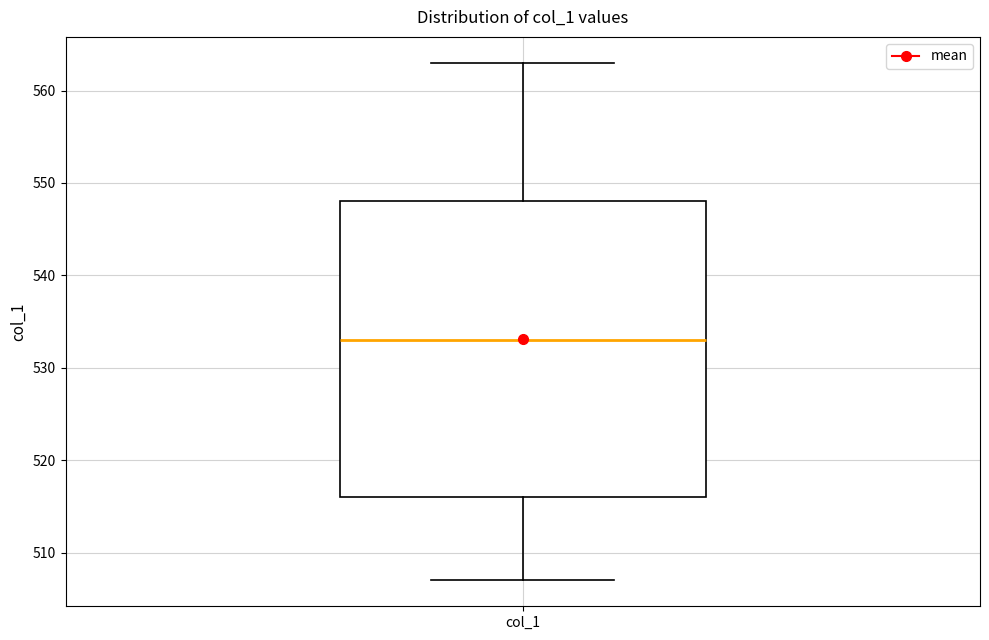

Where is the upper edge of the box for col_1 on the y-axis? The values are not printed on the chart, so give them approximately, as read against the axis.

548